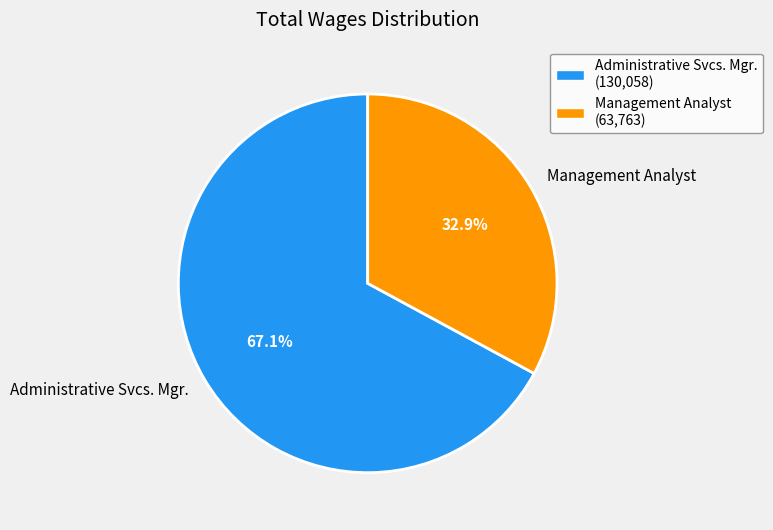

What percentage is the Administrative Svcs. Mgr. slice, to the nearest percent?

67%